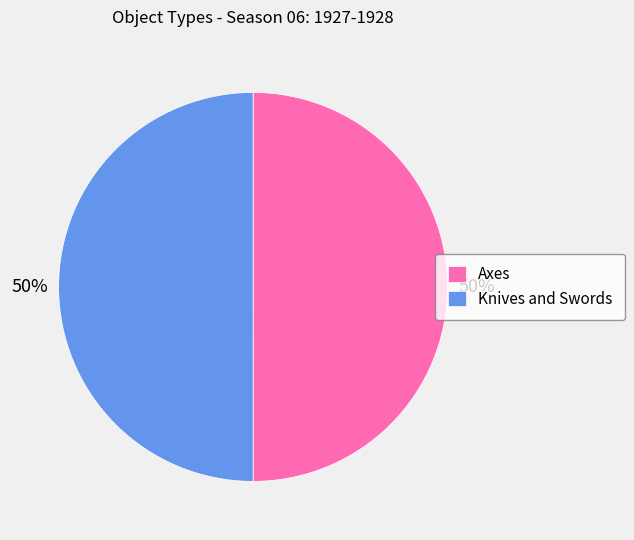

What percentage is the Axes slice, to the nearest percent?

50%